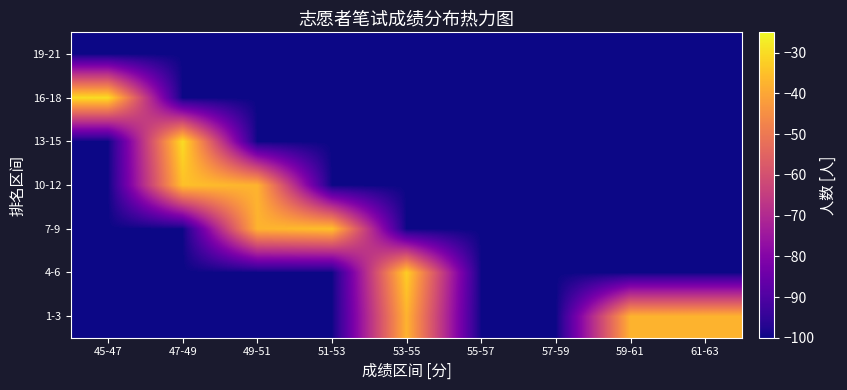

Which label corresponds to the smallest value in the chart?

45-47